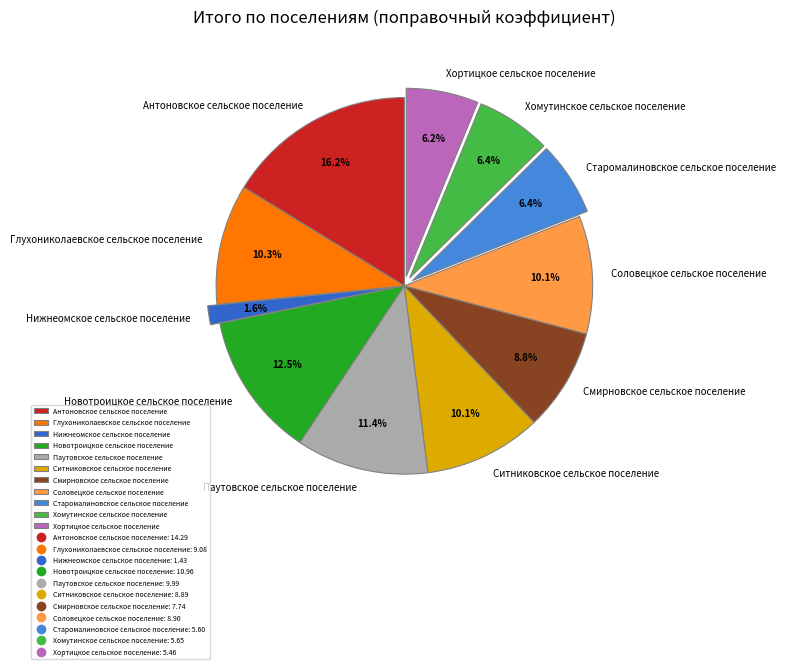

Does Соловецкое сельское поселение represent more than half of the total?

No